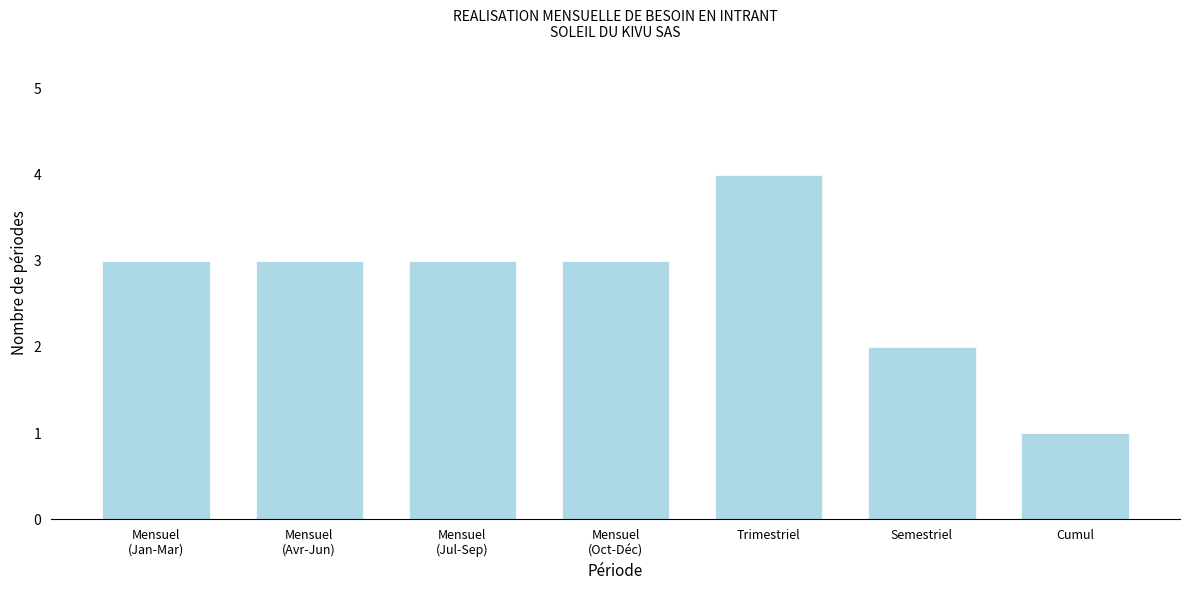

Reading left to right, extract all data points from this chart.

3	3	3	3	4	2	1